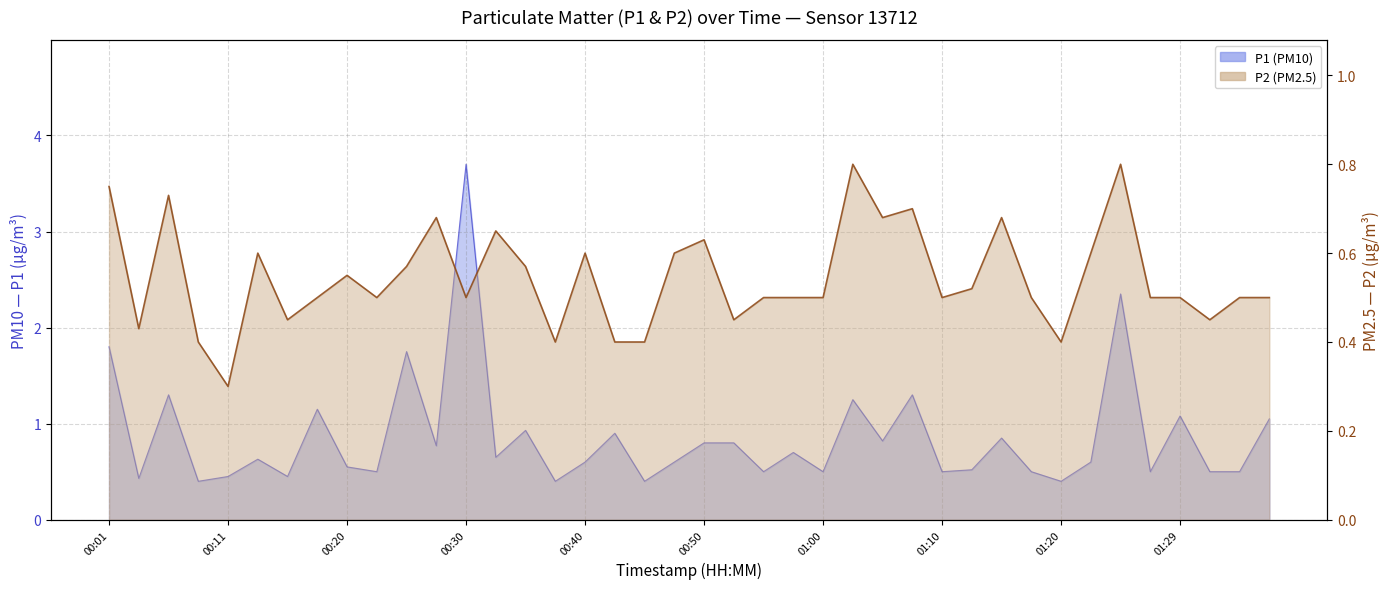

What is the difference between the P1 values at 01:15 and 00:01?

1.0